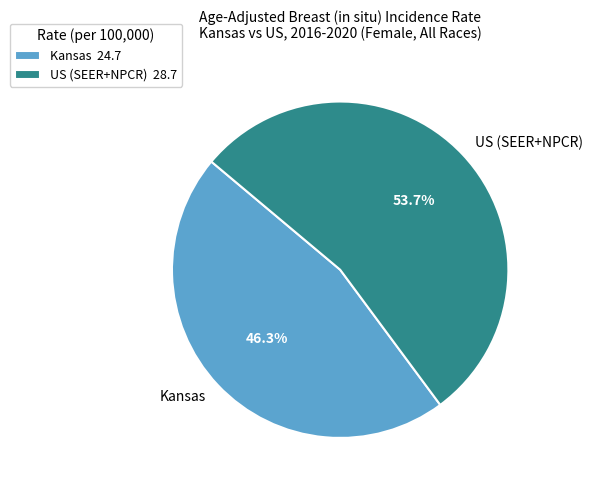

Which slice is the smallest?

Kansas